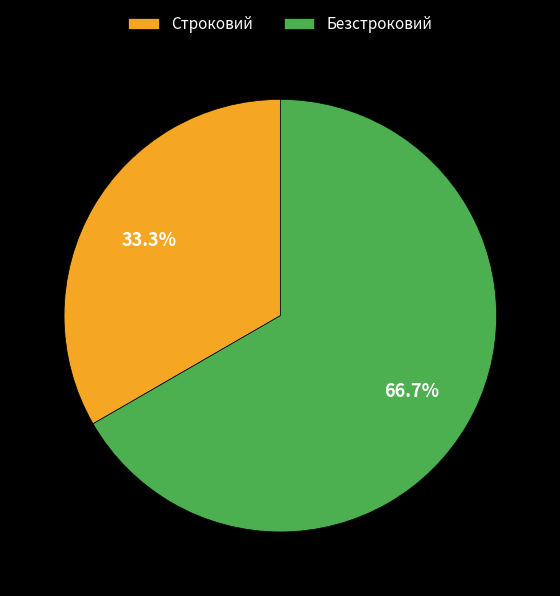

Which category accounts for the majority?

Безстроковий